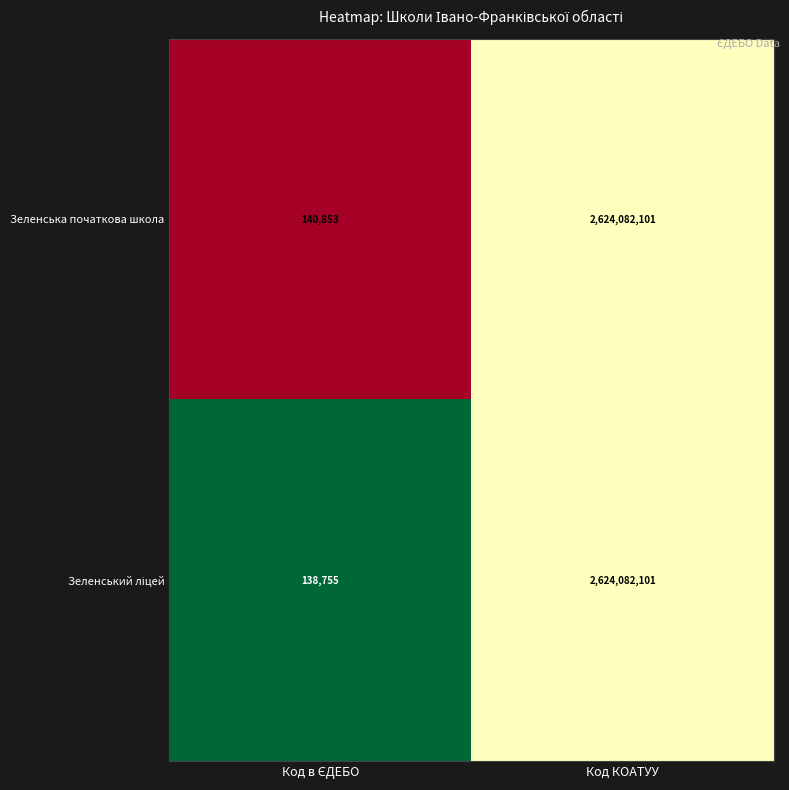

The value of Зеленська початкова школа at Код КОАТУУ is 2624082101. True or false?

True